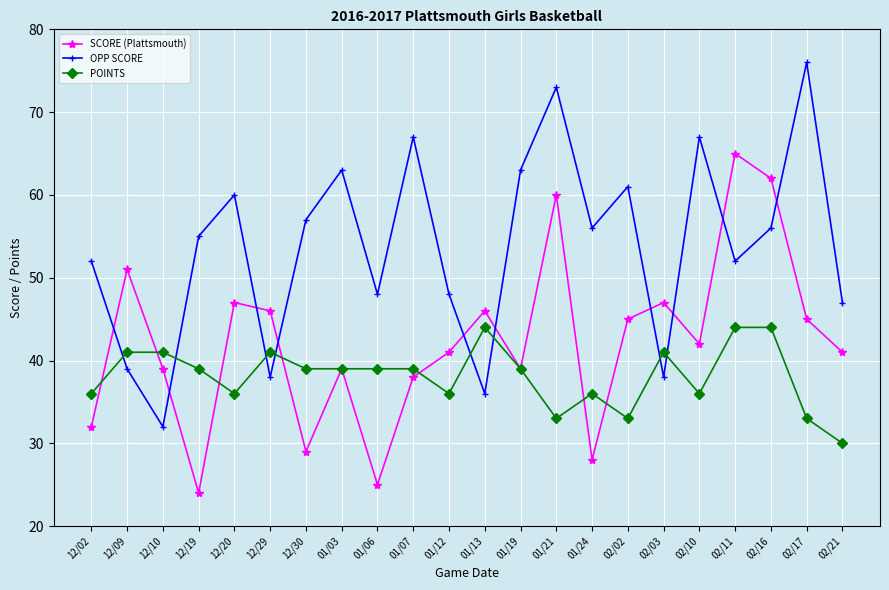

What is the difference between the SCORE (Plattsmouth) values at 12/02 and 12/30?

3